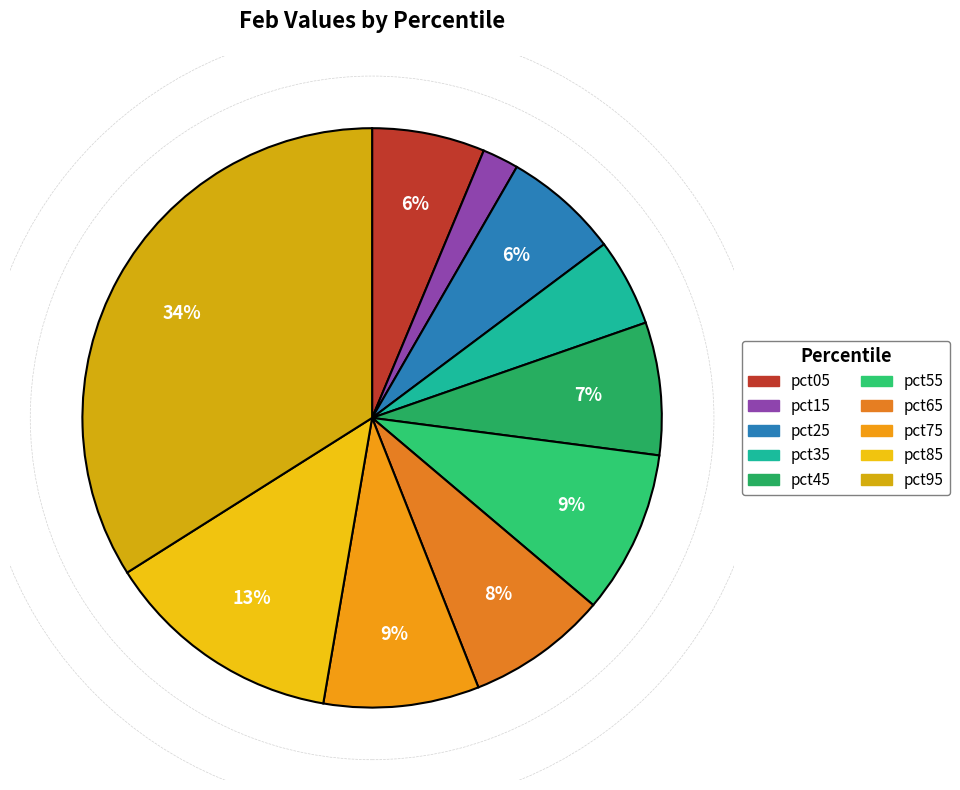

Is there any slice that represents more than half of the pie?

No